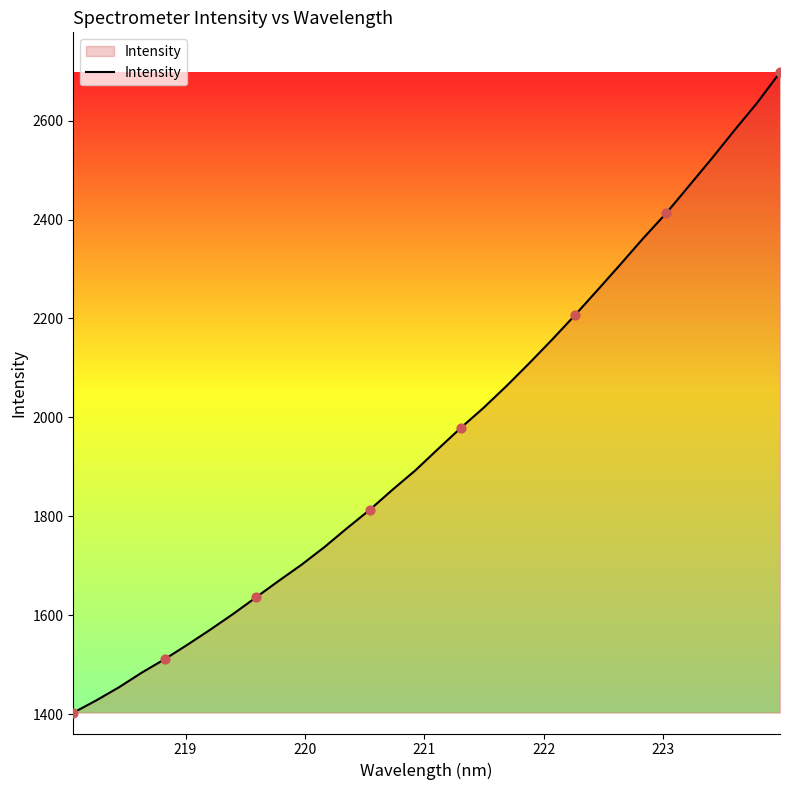

What is the greatest value displayed?

2697.8